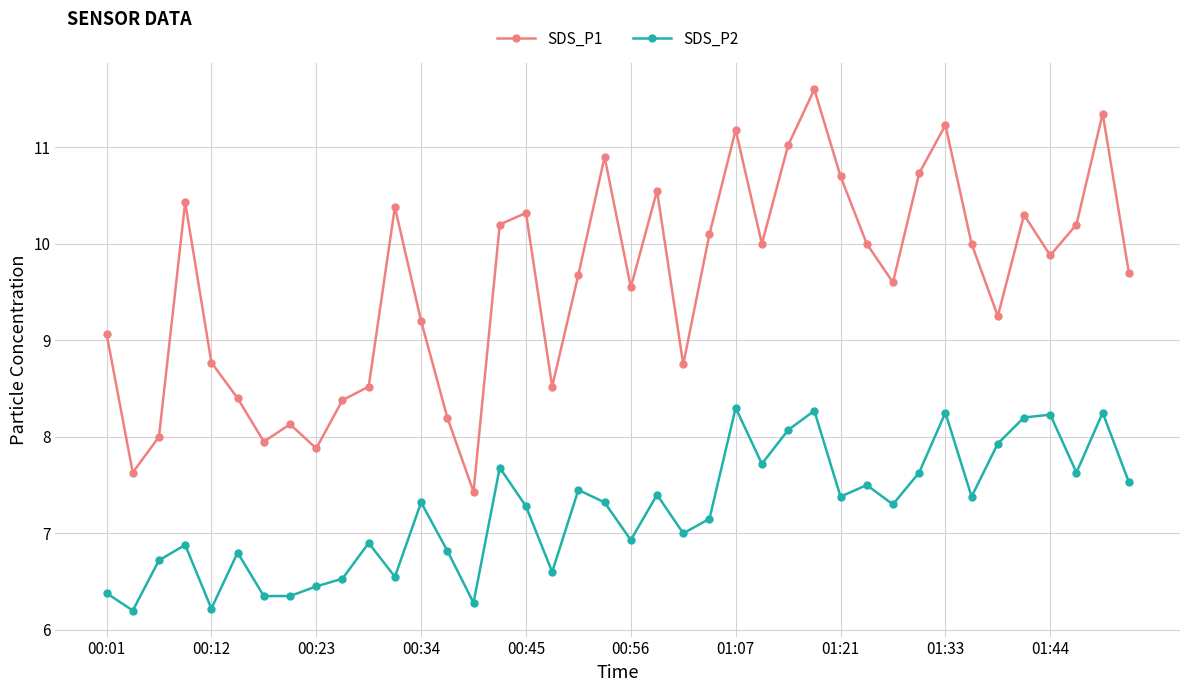

What is the difference between the maximum and minimum values in the SDS_P1 series?

4.2